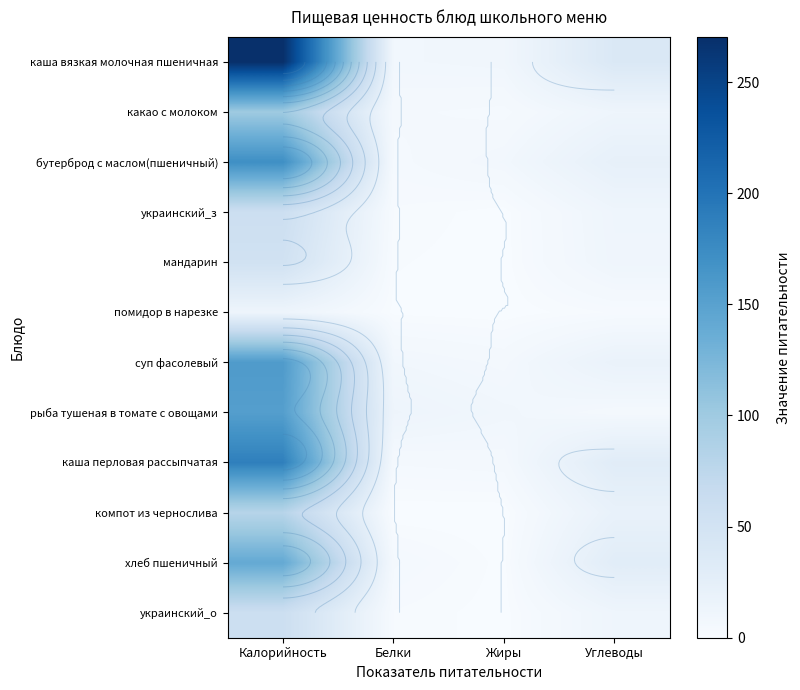

Count the number of categories in the chart.

4